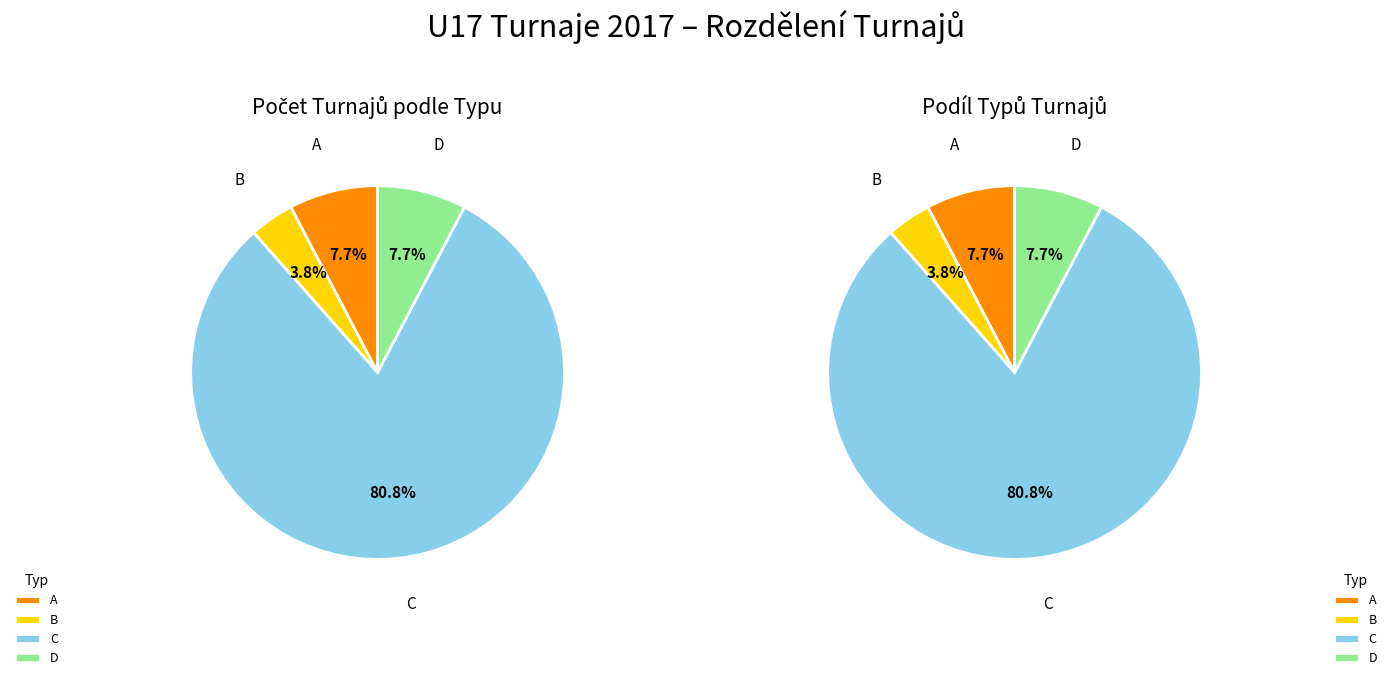

Which category has the biggest portion of the pie?

C